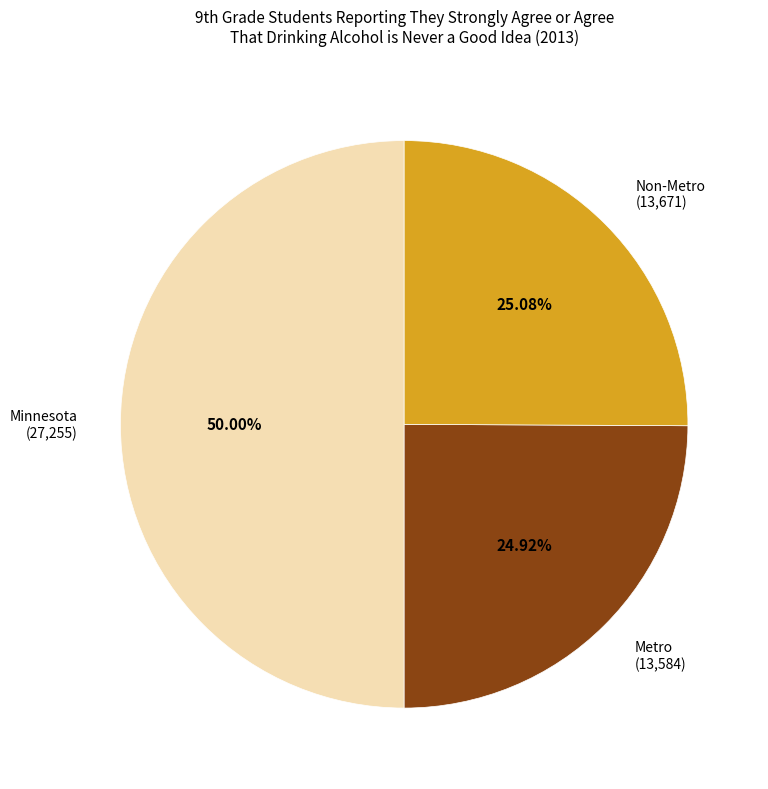

What portion of the pie excludes Metro?

75.1%